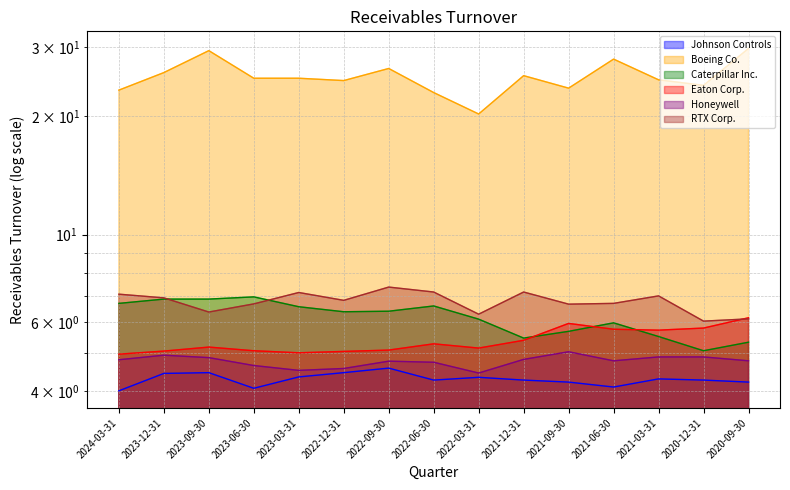

True or false: RTX Corp. and Honeywell intersect in this chart.

False